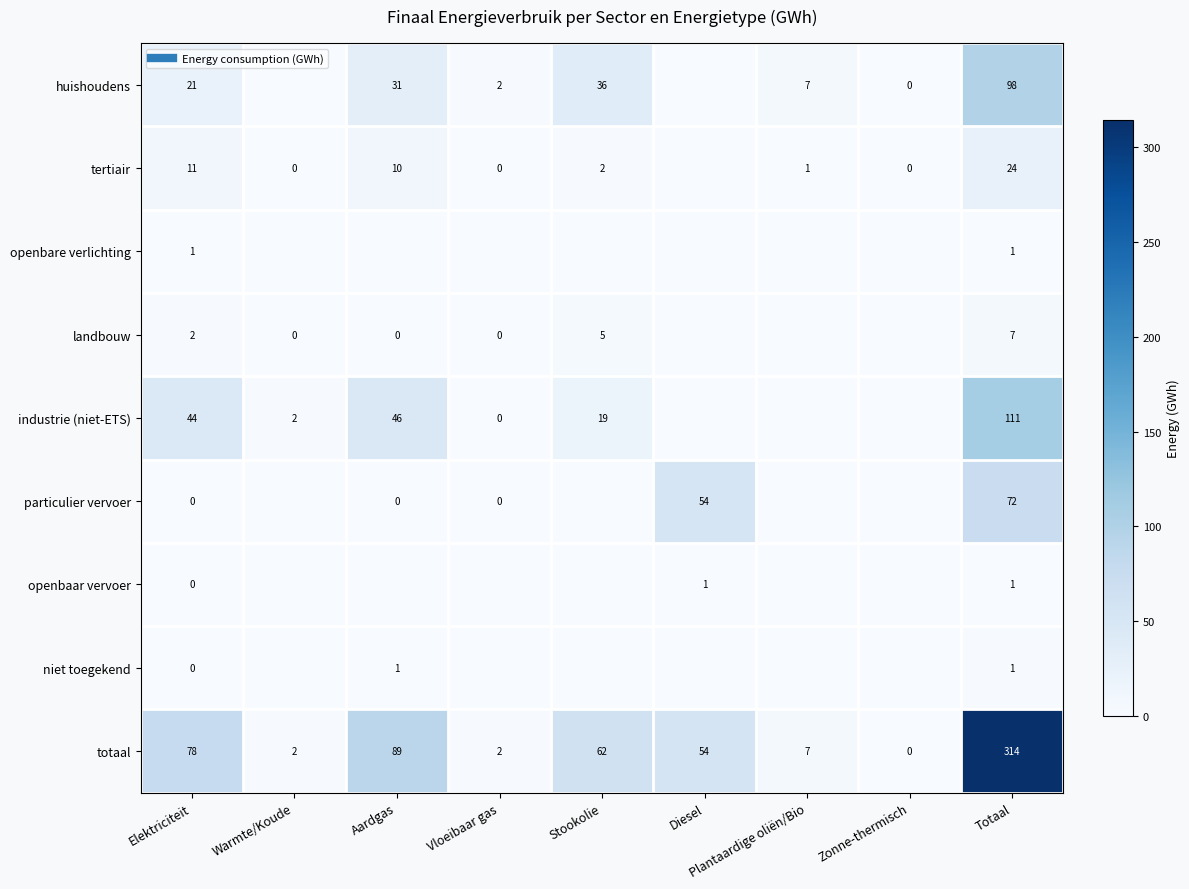

How many data points does each series have?

9